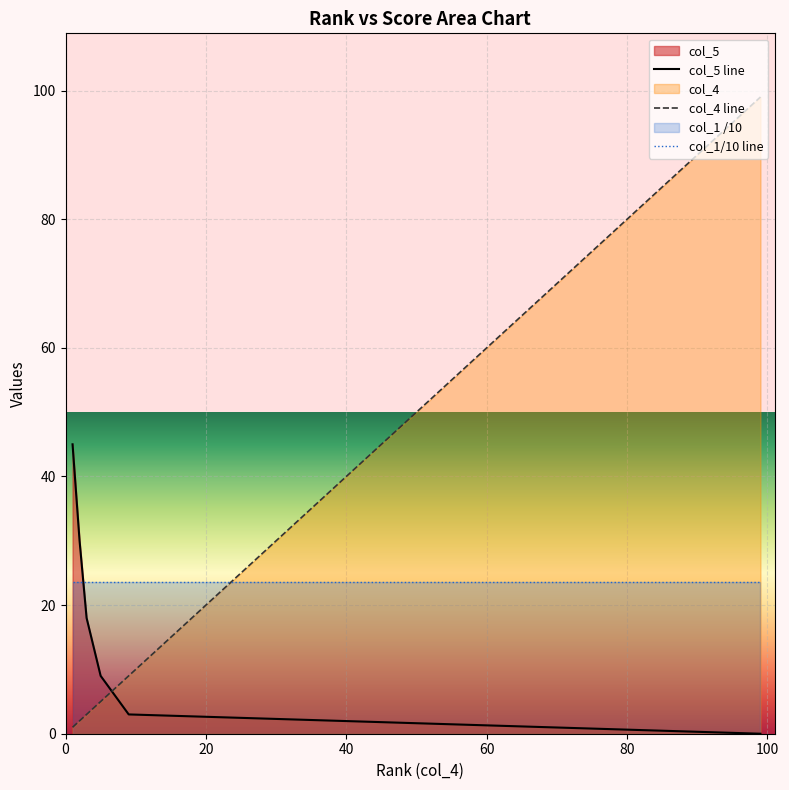

The value of col_5 line at 36 is -25.2. True or false?

False